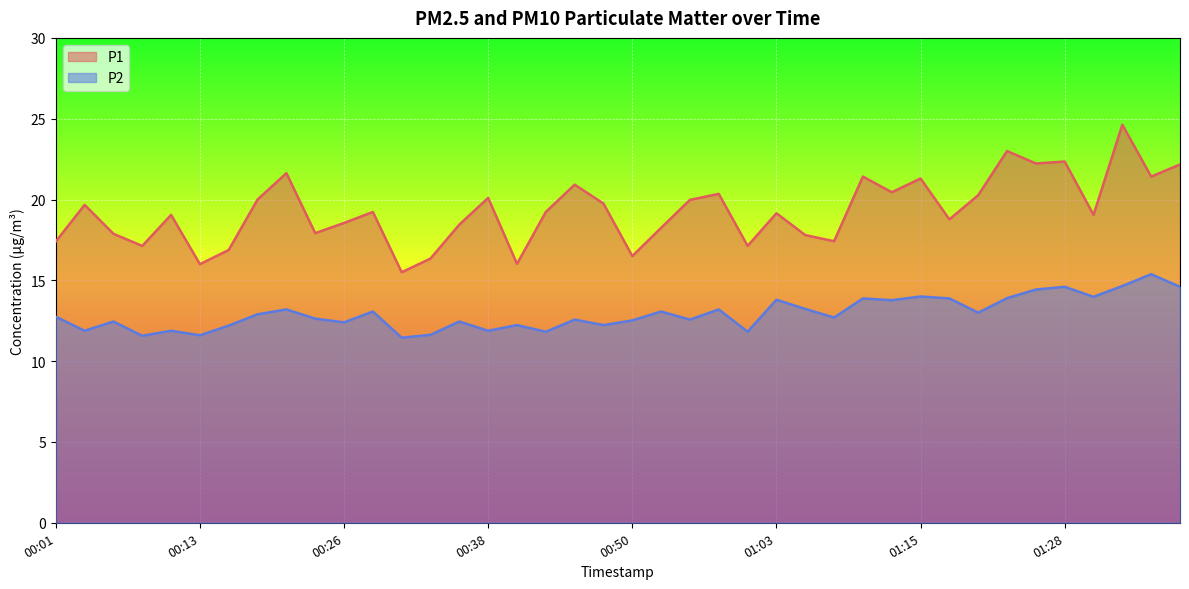

Reading left to right, list all the values displayed in this chart.

P1: 00:01=17.4	00:03=19.7	00:06=17.9	00:08=17.1	00:11=19.1	00:13=16.0	00:16=16.9	00:18=20.0	00:21=21.6	00:23=17.9	00:26=18.6	00:28=19.2	00:31=15.5	00:33=16.4	00:35=18.4	00:38=20.1	00:40=16.0	00:43=19.2	00:45=20.9	00:48=19.8	00:50=16.5	00:53=18.2	00:55=20.0	00:58=20.4	01:00=17.1	01:03=19.1	01:05=17.8	01:08=17.4	01:10=21.4	01:13=20.4	01:15=21.3	01:18=18.8	01:20=20.3	01:23=23.0	01:25=22.2	01:28=22.4	01:30=19.1	01:32=24.6	01:35=21.4	01:37=22.2
P2: 00:01=12.8	00:03=11.9	00:06=12.4	00:08=11.6	00:11=11.9	00:13=11.6	00:16=12.2	00:18=12.9	00:21=13.2	00:23=12.6	00:26=12.4	00:28=13.1	00:31=11.4	00:33=11.6	00:35=12.4	00:38=11.9	00:40=12.2	00:43=11.8	00:45=12.6	00:48=12.2	00:50=12.5	00:53=13.1	00:55=12.6	00:58=13.2	01:00=11.8	01:03=13.8	01:05=13.2	01:08=12.7	01:10=13.9	01:13=13.8	01:15=14.0	01:18=13.9	01:20=13.0	01:23=13.9	01:25=14.4	01:28=14.6	01:30=14.0	01:32=14.7	01:35=15.4	01:37=14.6